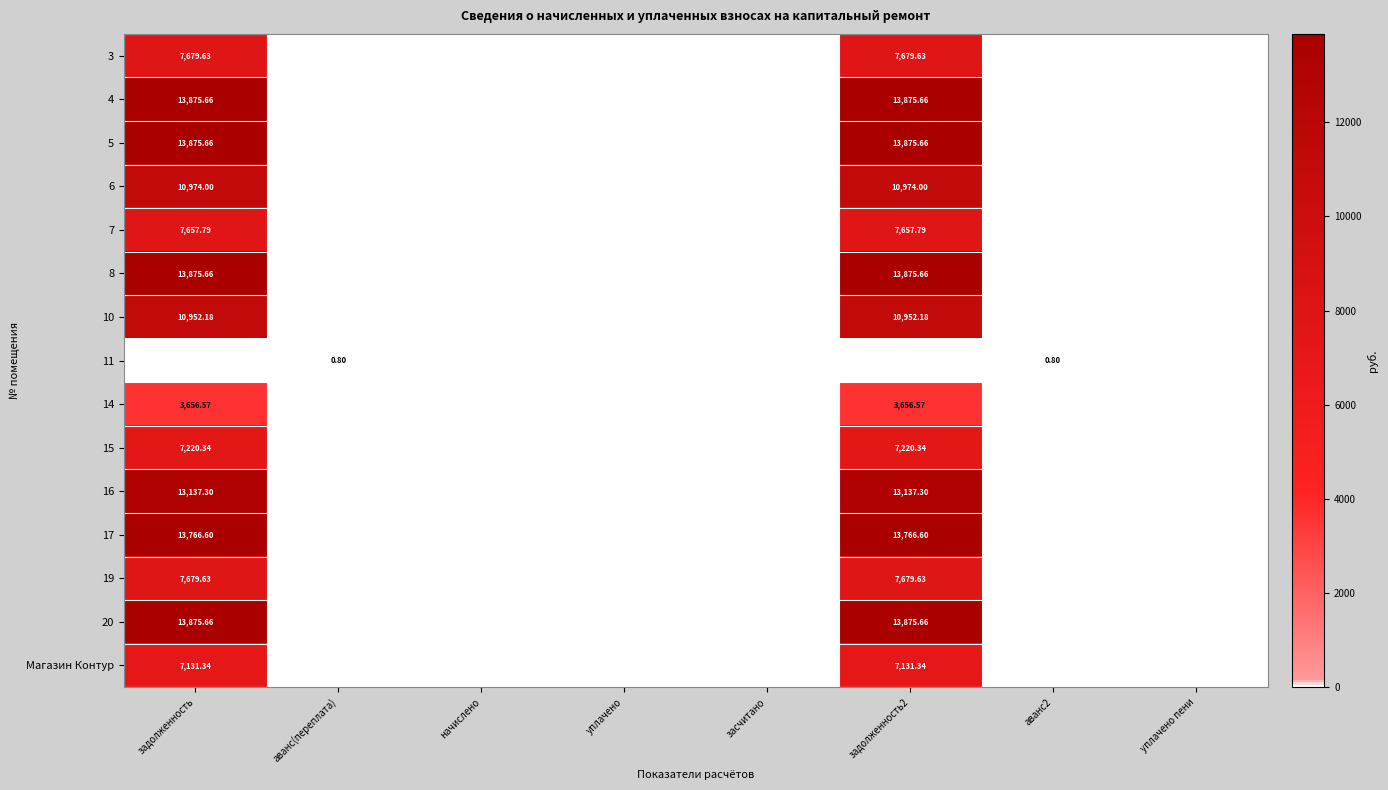

Is the value of 6 at задолженность greater than the value of 3 at задолженность2?

Yes